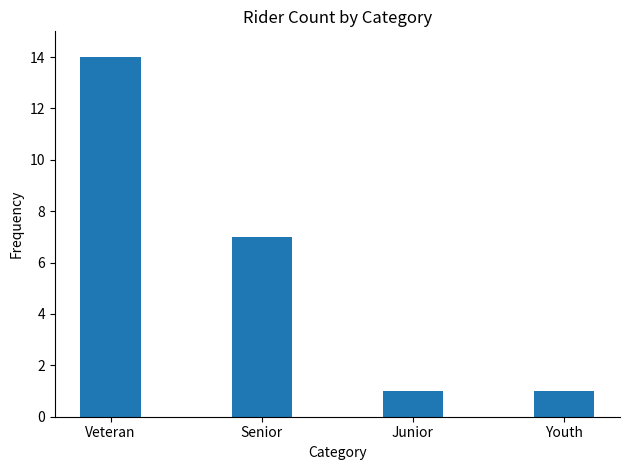

Approximately how many times larger is the value at Senior compared to Junior?

7.0